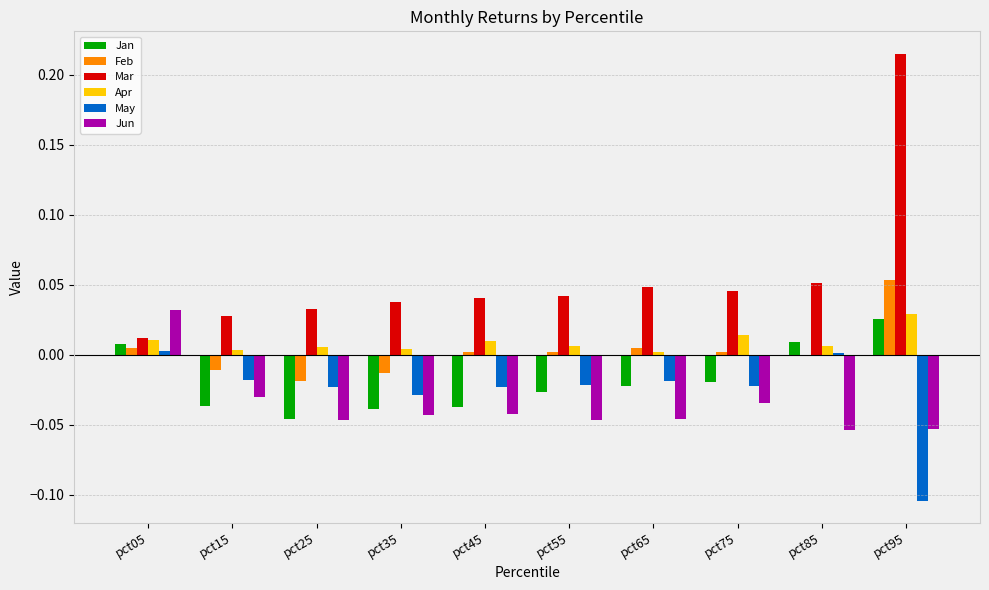

At which label does Jan reach its peak?

pct95